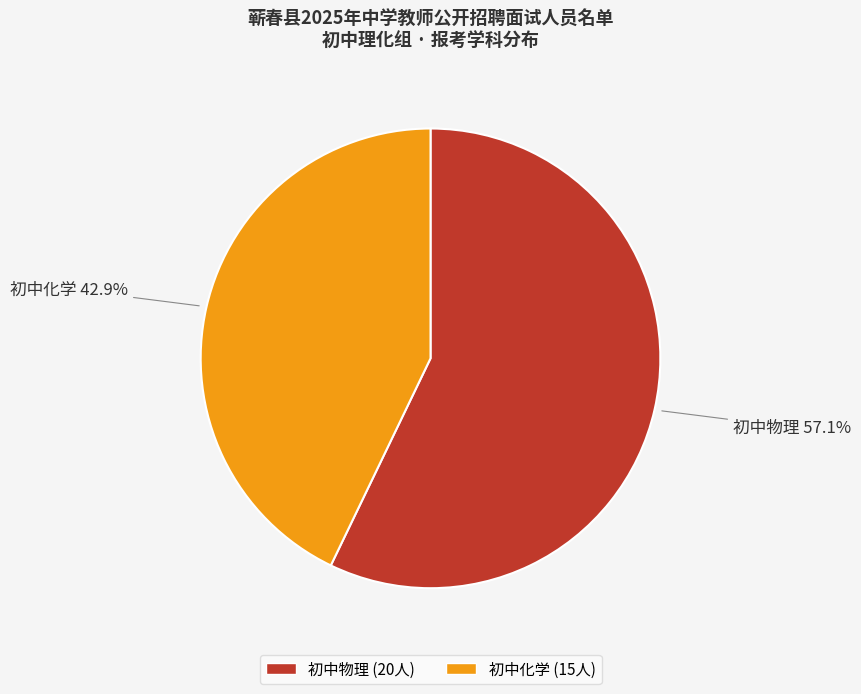

Between 初中物理 and 初中化学, which is larger?

初中物理